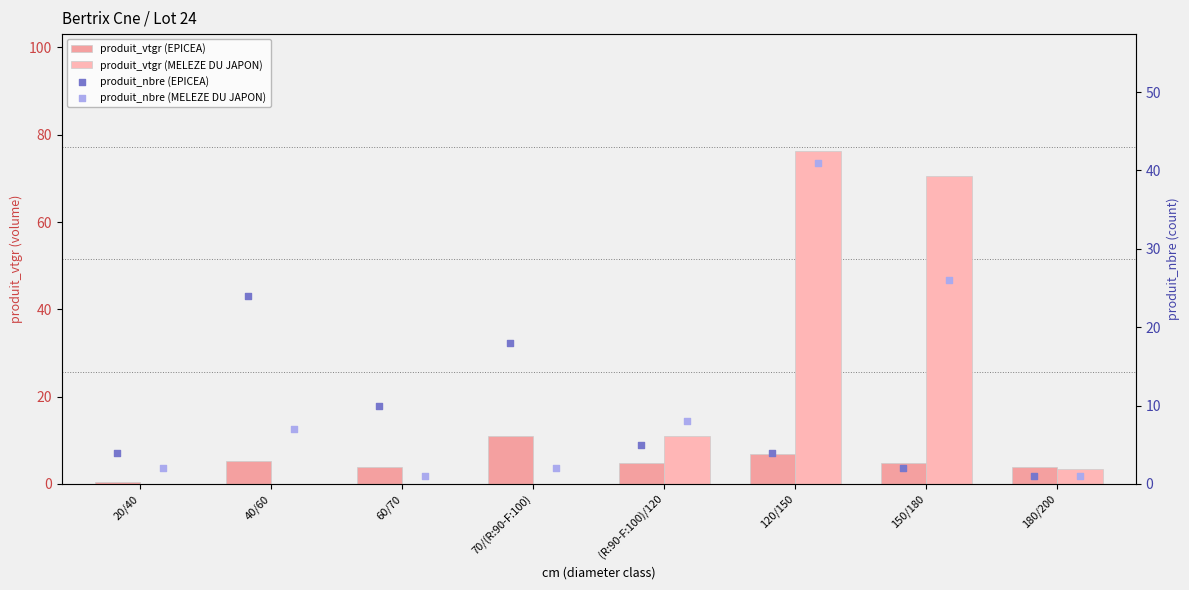

Which series has the largest Y range (max minus min)?

produit_vtgr (MELEZE DU JAPON)